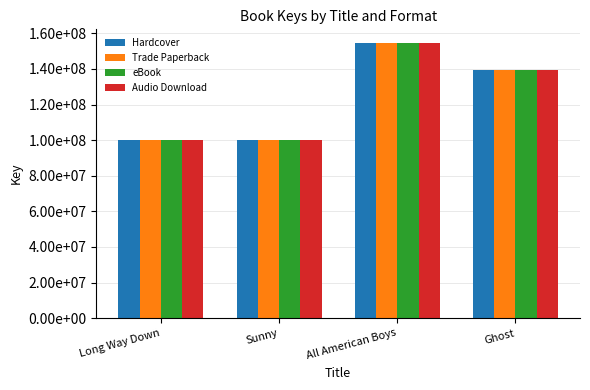

Is it true that Hardcover equals 250049762 at All American Boys?

False